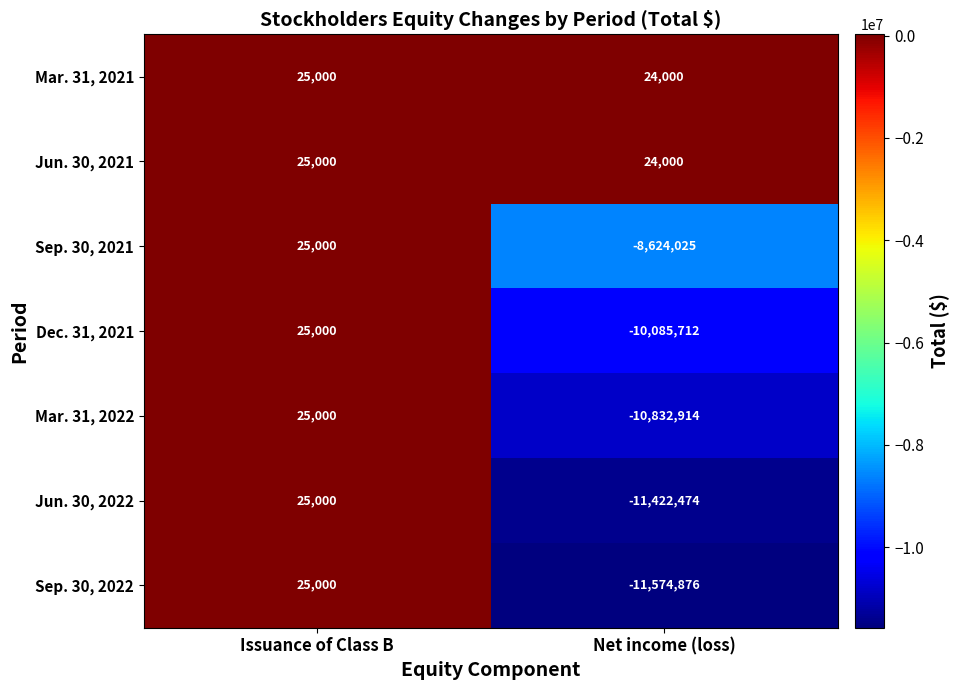

Reading left to right, list all the values displayed in this chart.

Mar. 31, 2021: Issuance of Class B=25000	Net income (loss)=24000
Jun. 30, 2021: Issuance of Class B=25000	Net income (loss)=24000
Sep. 30, 2021: Issuance of Class B=25000	Net income (loss)=-8624025
Dec. 31, 2021: Issuance of Class B=25000	Net income (loss)=-10085712
Mar. 31, 2022: Issuance of Class B=25000	Net income (loss)=-10832914
Jun. 30, 2022: Issuance of Class B=25000	Net income (loss)=-11422474
Sep. 30, 2022: Issuance of Class B=25000	Net income (loss)=-11574876